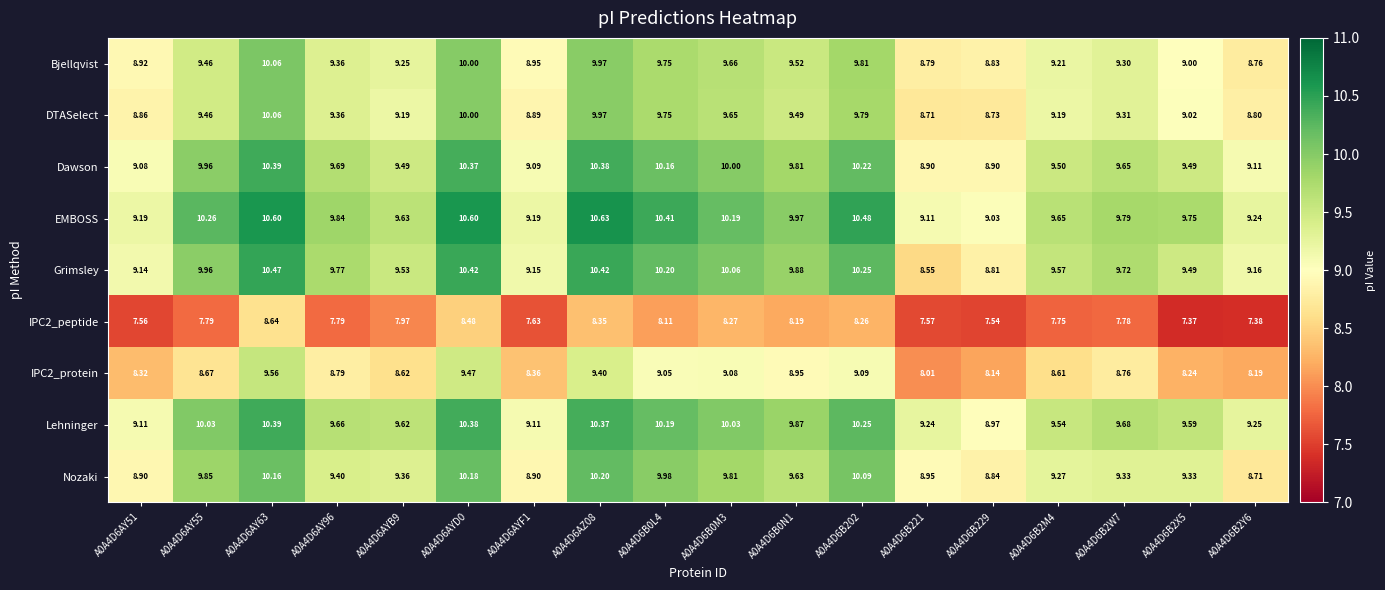

Is the value of DTASelect at A0A4D6AYF1 greater than the value of IPC2_protein at A0A4D6B2W7?

Yes